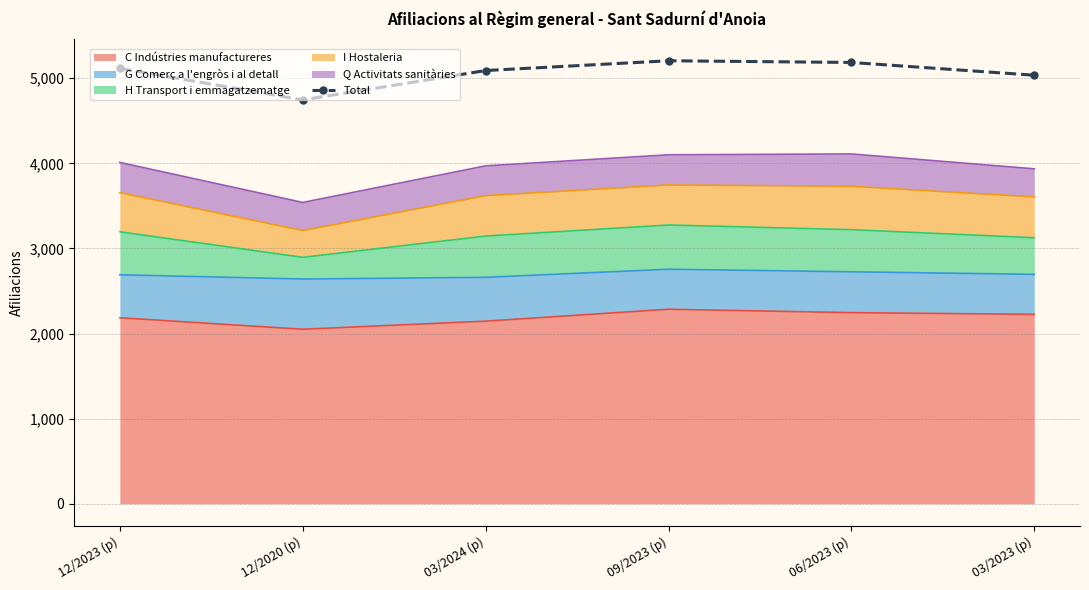

Reading left to right, extract all data points from this chart.

12/2023 (p)=5115	12/2020 (p)=4745	03/2024 (p)=5090	09/2023 (p)=5205	06/2023 (p)=5185	03/2023 (p)=5035